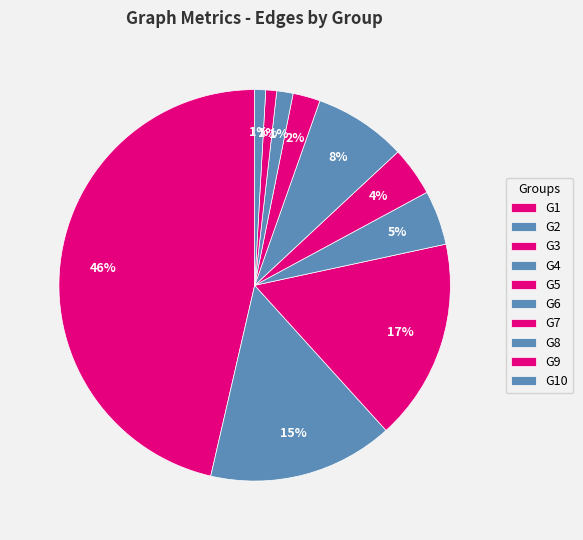

Does any single category account for the majority?

No